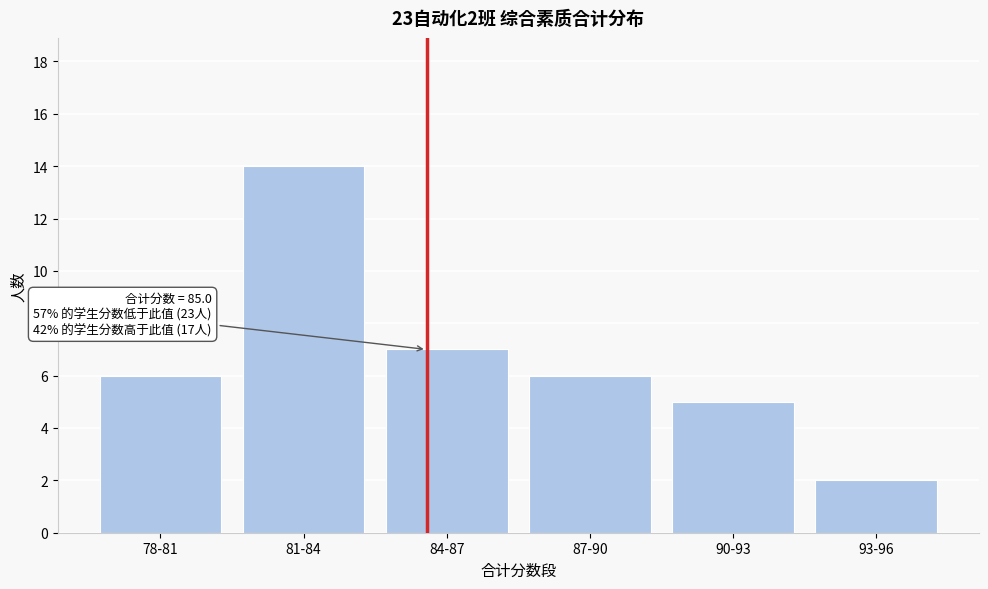

Reading left to right, list all the values displayed in this chart.

78-81=6	81-84=14	84-87=7	87-90=6	90-93=5	93-96=2